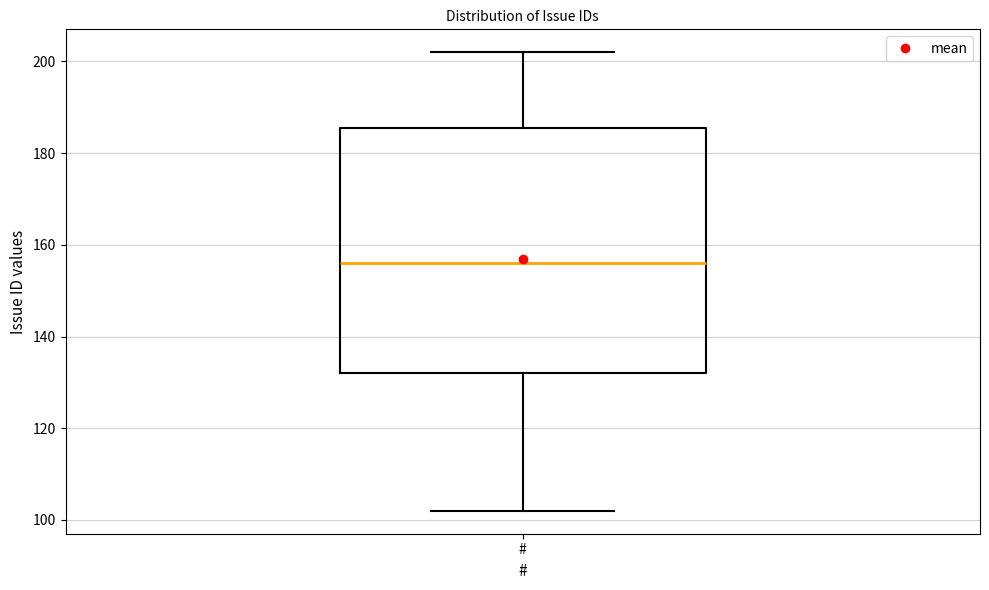

Where does the upper whisker of the box for # end on the y-axis? The values are not printed on the chart, so give them approximately, as read against the axis.

202